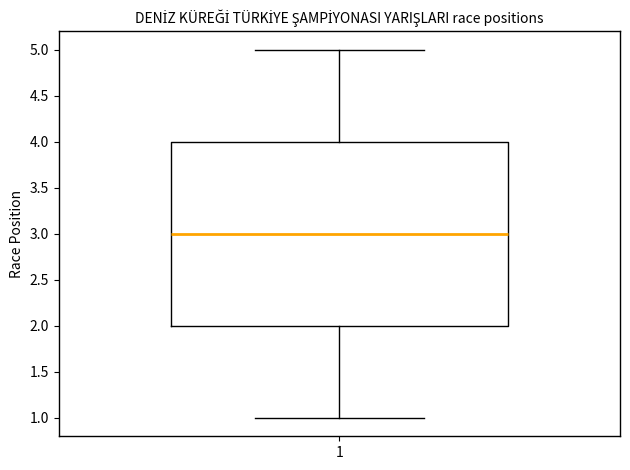

Read this box plot against the y-axis: the position of the median line, the range covered by the box, and the ends of both whiskers. The values are not printed on the chart, so give them approximately, as read against the axis.

median 3, box 2 to 4, whiskers 1 to 5